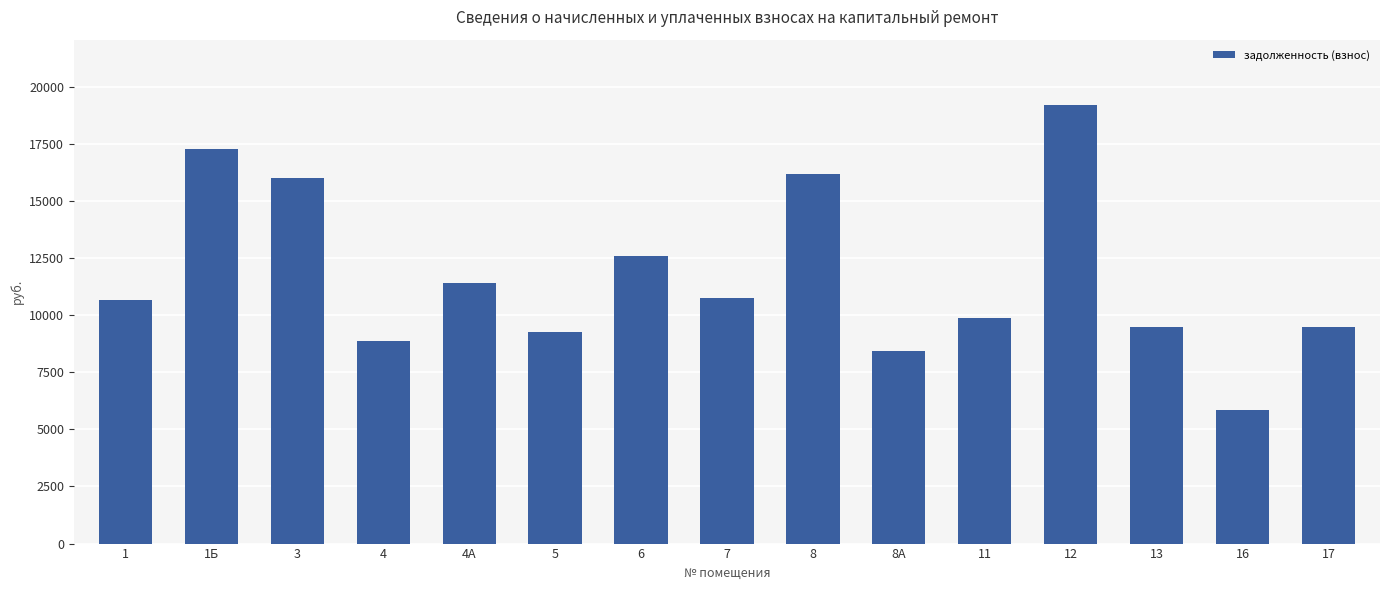

Are the bars grouped side by side (vs. stacked)?

No